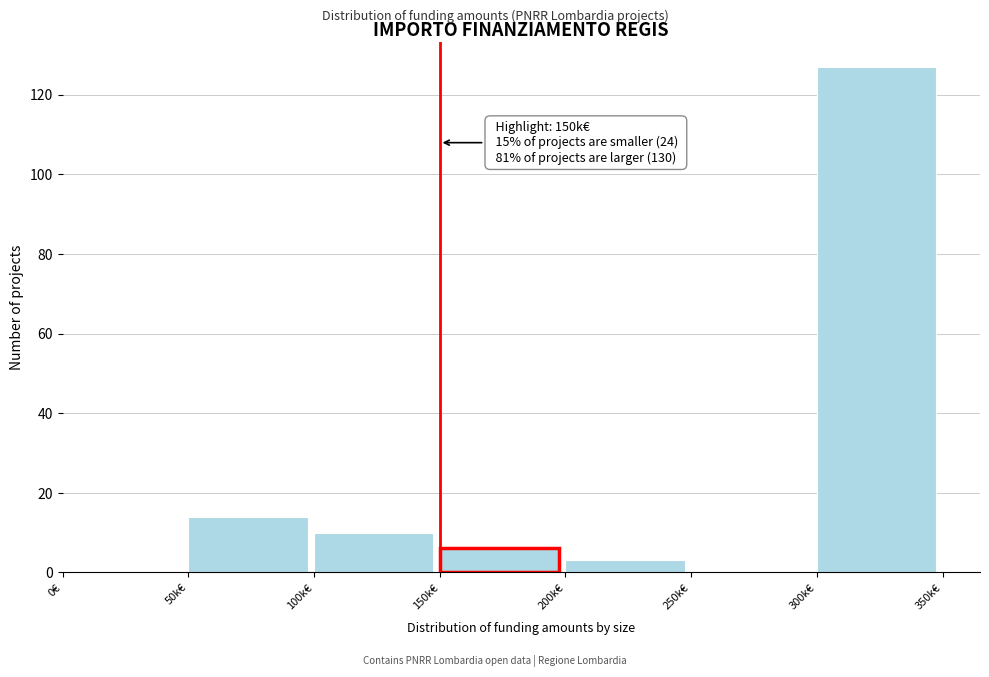

Reading left to right, transcribe all the data shown in this chart.

0€=0	50k€=14	100k€=10	150k€=6	200k€=3	250k€=0	300k€=127